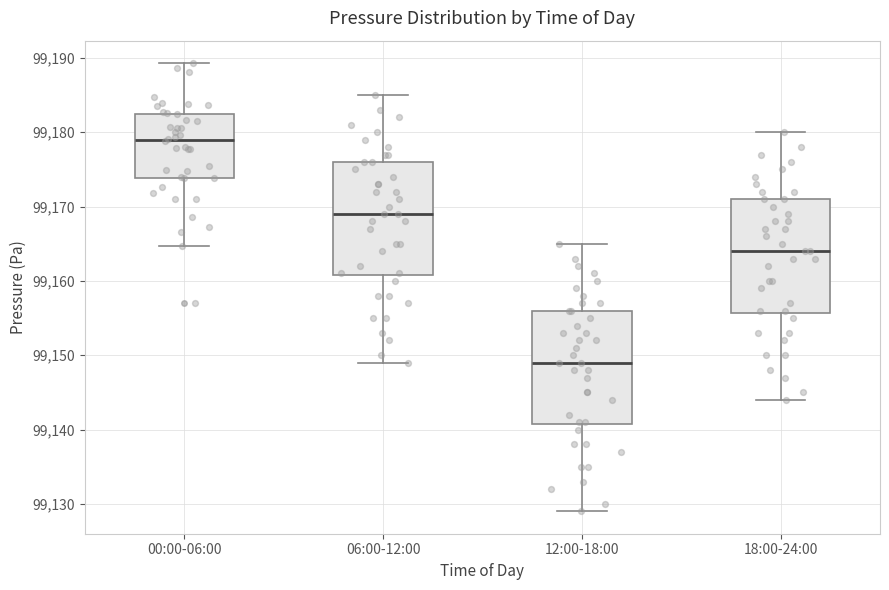

Reading left to right, read every box against the y-axis: the position of its median line, the range the box covers, and the ends of its whiskers. The values are not printed on the chart, so give them approximately, as read against the axis.

00:00-06:00: median 99179, box 99174 to 99182, whiskers 99165 to 99189
06:00-12:00: median 99169, box 99161 to 99176, whiskers 99149 to 99185
12:00-18:00: median 99149, box 99141 to 99156, whiskers 99129 to 99165
18:00-24:00: median 99164, box 99156 to 99171, whiskers 99144 to 99180